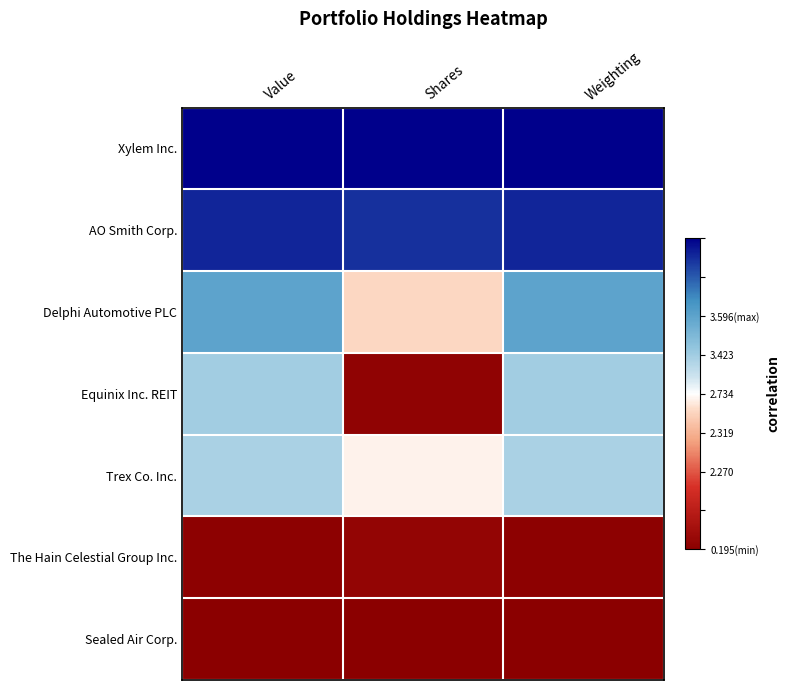

Reading right to left, what are all the values shown in this chart?

Xylem Inc.: Weighting=1.0	Shares=1.0	Value=1.0
AO Smith Corp.: Weighting=0.9	Shares=0.9	Value=0.9
Delphi Automotive PLC: Weighting=0.5	Shares=-0.1	Value=0.5
Equinix Inc. REIT: Weighting=0.2	Shares=-1.0	Value=0.2
Trex Co. Inc.: Weighting=0.2	Shares=-0.0	Value=0.2
The Hain Celestial Group Inc.: Weighting=-1.0	Shares=-0.9	Value=-1.0
Sealed Air Corp.: Weighting=-1.0	Shares=-1.0	Value=-1.0